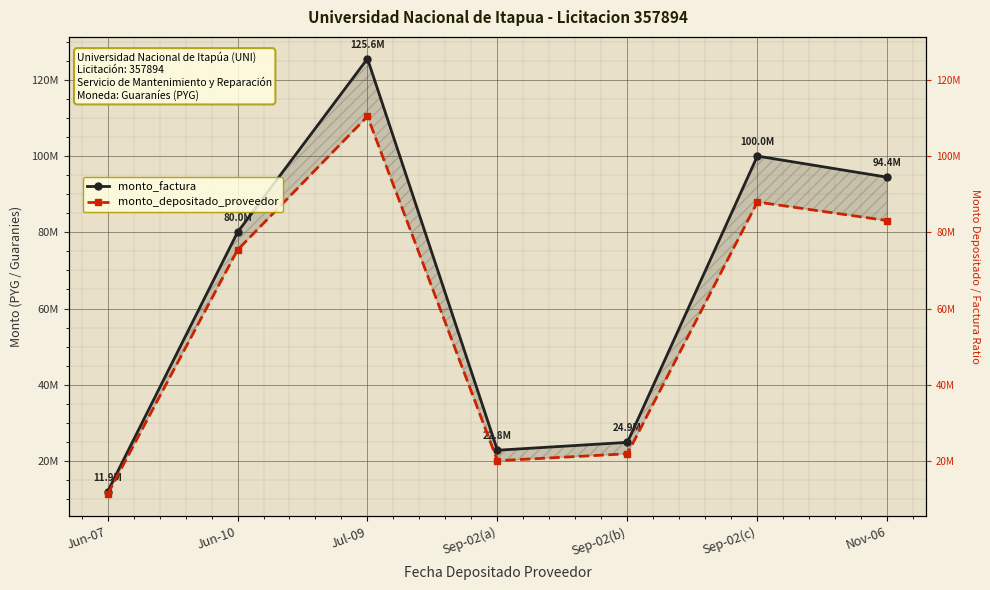

At which label does monto_depositado_proveedor first exceed 75354182?

Jul-09